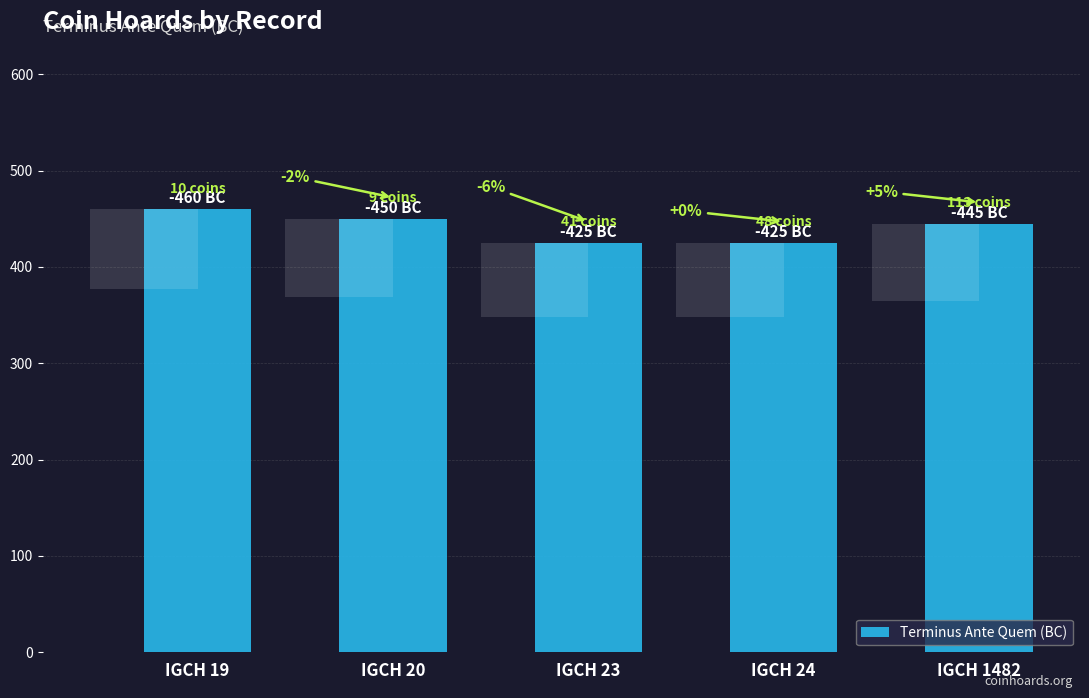

What is the difference between the values at IGCH 24 and IGCH 1482?

20